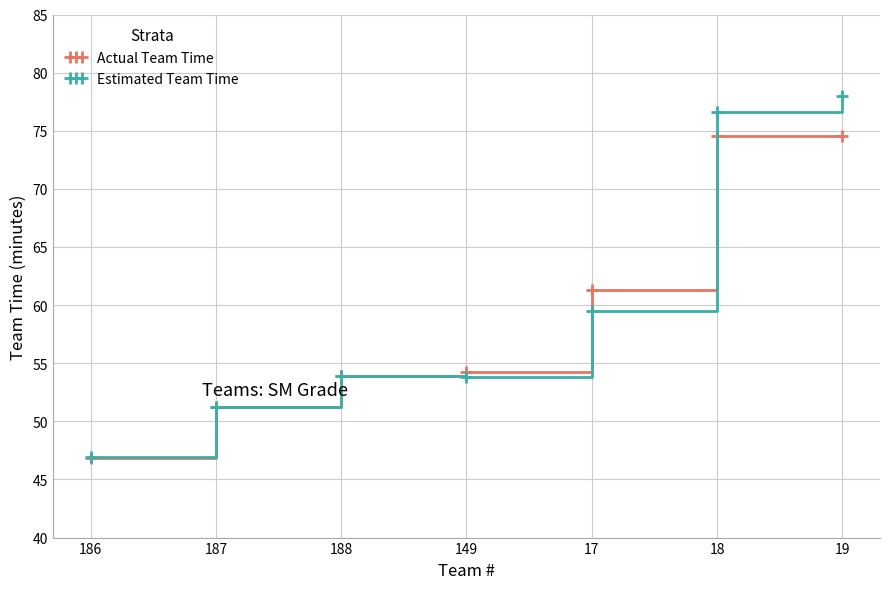

How many lines are shown in the chart?

2